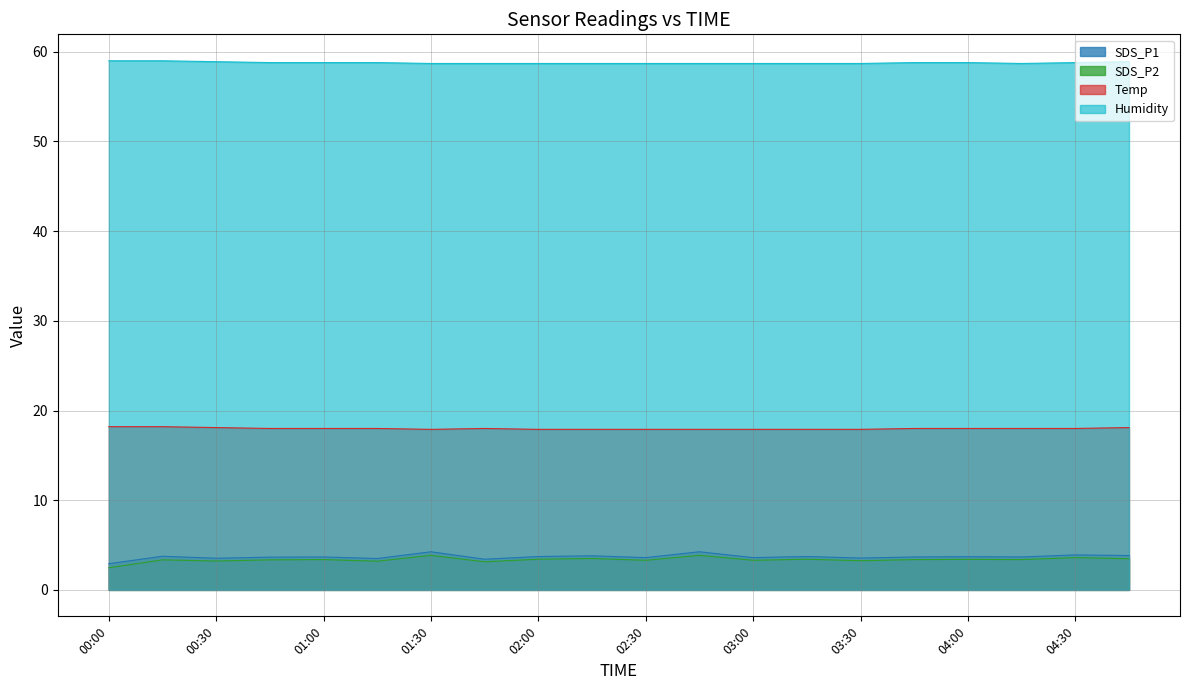

What is the difference between the maximum and second lowest values in the Humidity series?

0.3